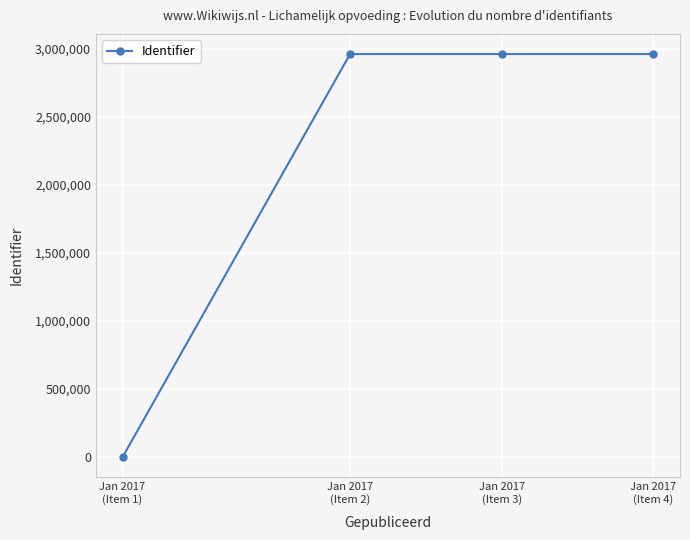

What is the difference between the second highest and minimum values?

2962250